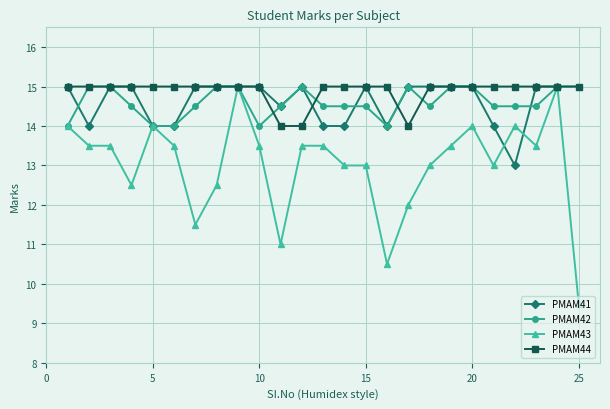

How many PMAM44 values are between 15 and 16?

22